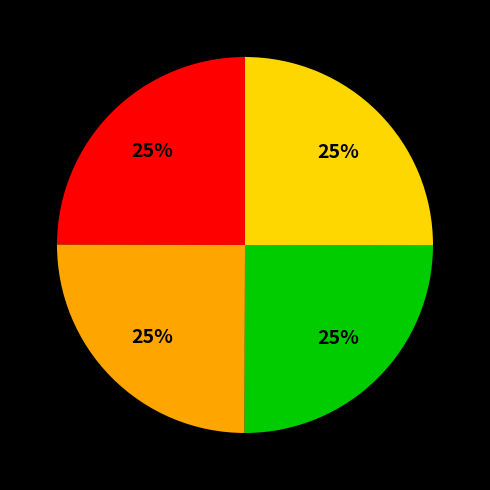

To the nearest percent, what is the average slice percentage?

25%